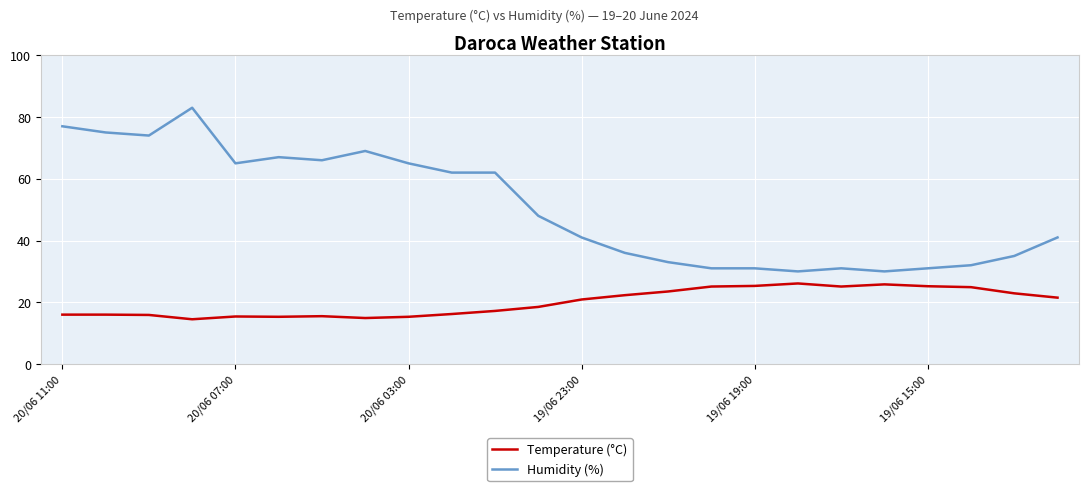

Rank the series by their maximum value, from lowest to highest.

Temperature (°C), Humidity (%)